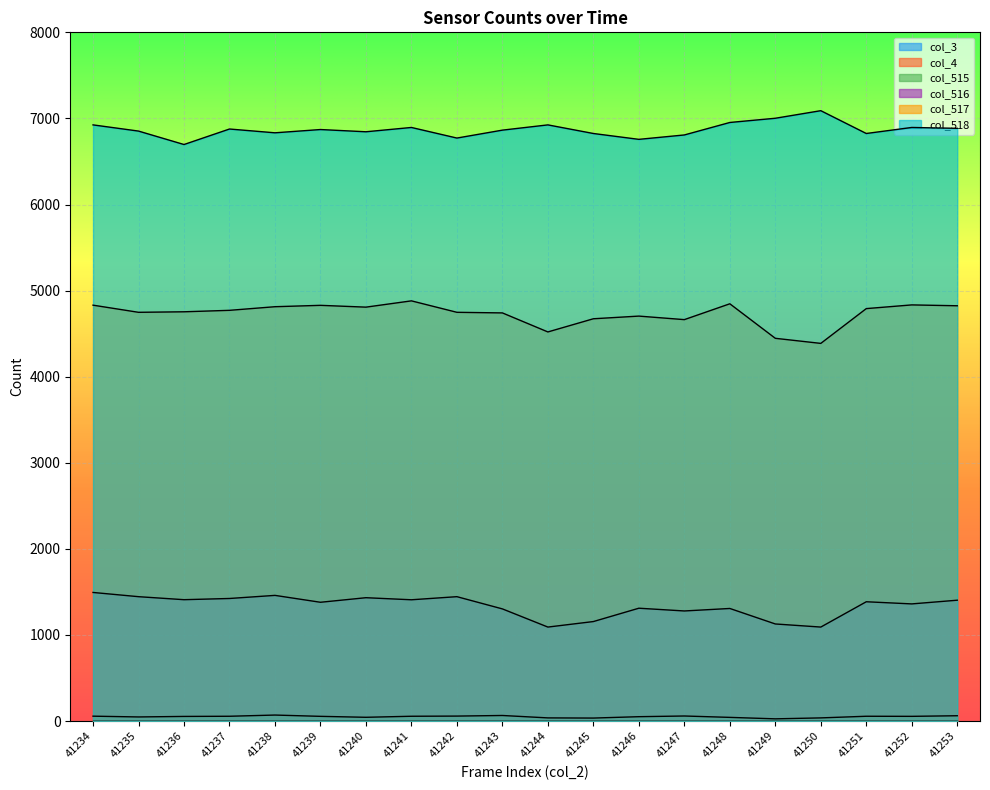

Where is the first local maximum for col_516?

41238